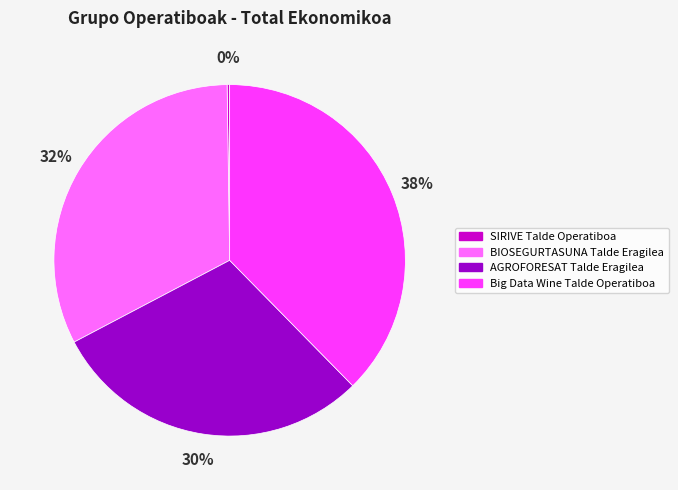

Between BIOSEGURTASUNA Talde Eragilea and Big Data Wine Talde Operatiboa, which is larger?

Big Data Wine Talde Operatiboa